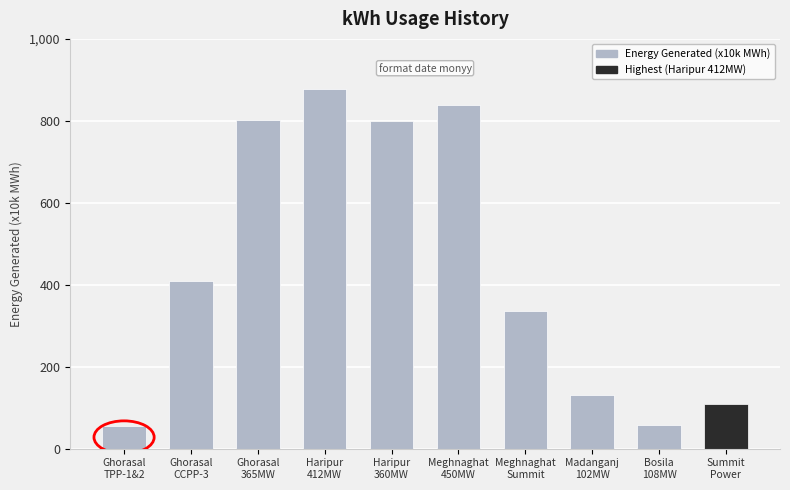

Does the chart contain any negative values?

No